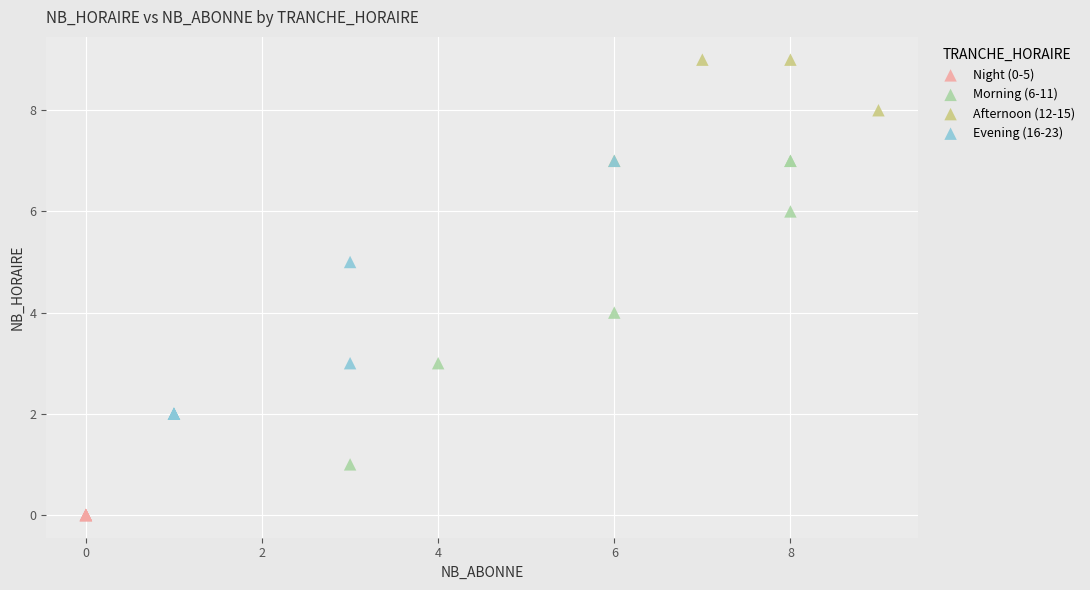

What are all the series names shown in the legend?

Night (0-5), Morning (6-11), Afternoon (12-15), Evening (16-23)